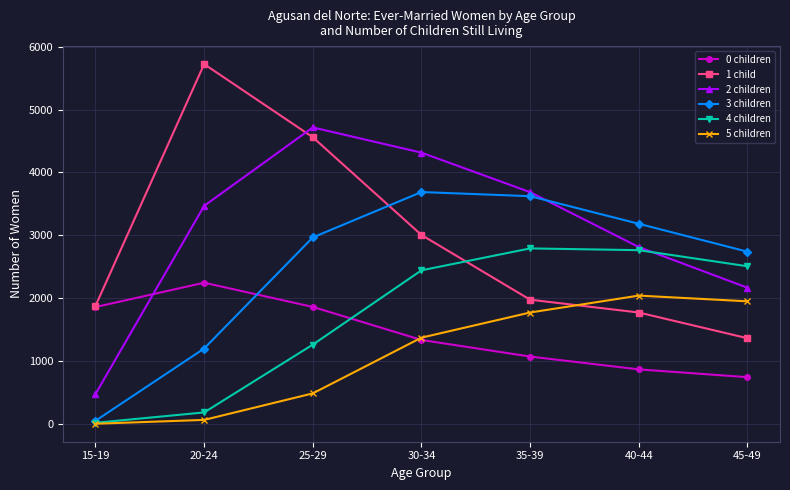

What position from the right is 20-24?

6